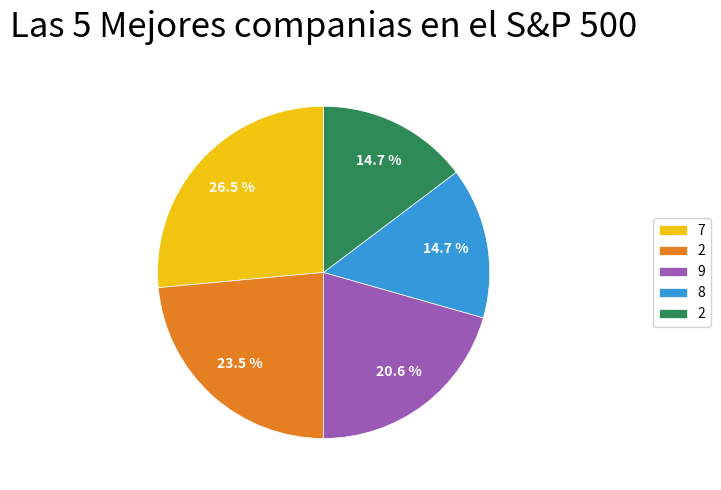

Is there any slice that represents more than half of the pie?

No